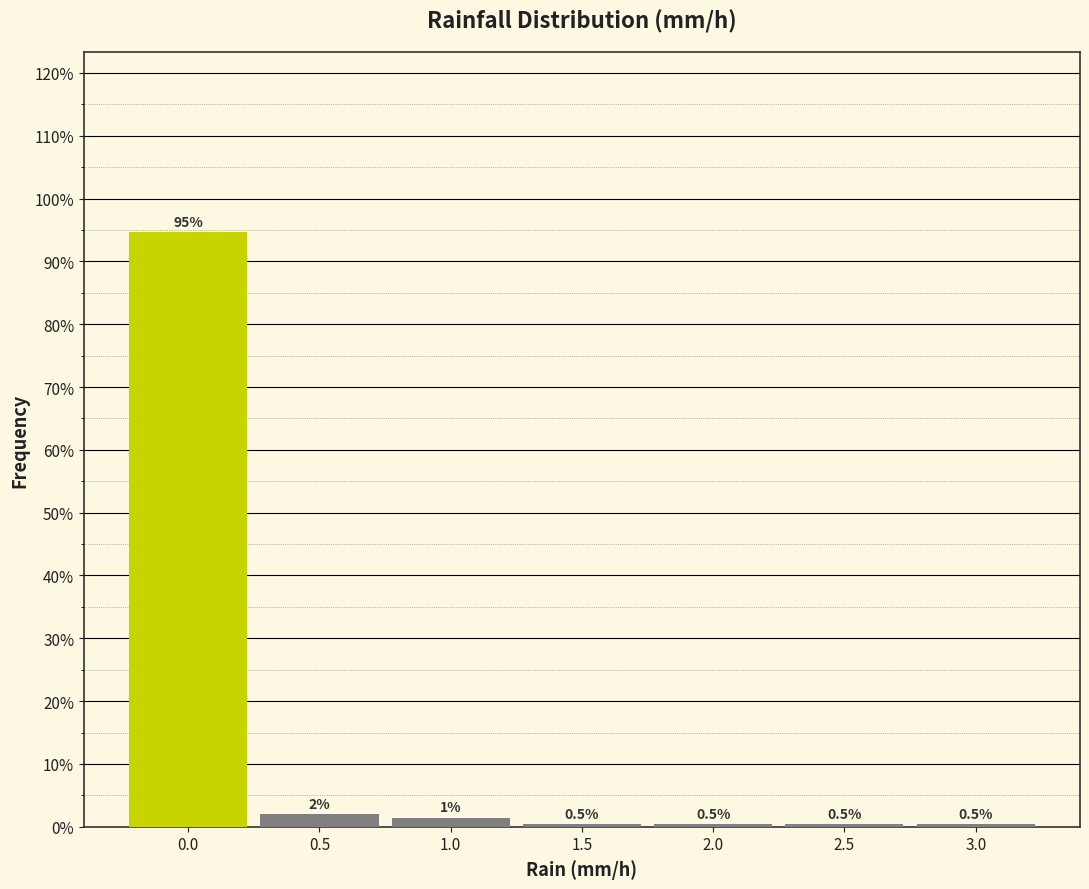

Which range on the x-axis has the tallest bar?

-0.25 to 0.25